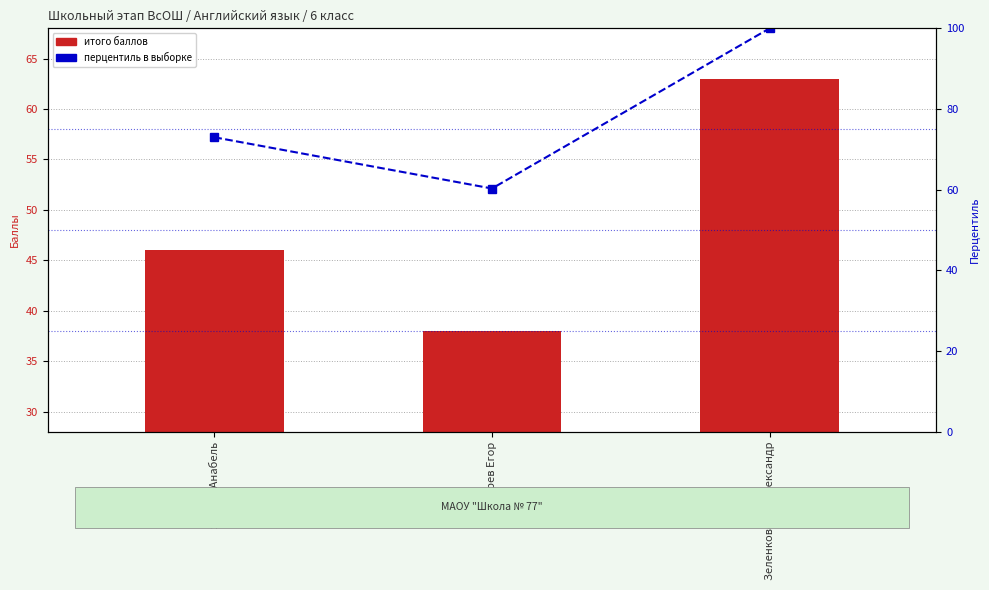

Count the number of data series in this chart.

2